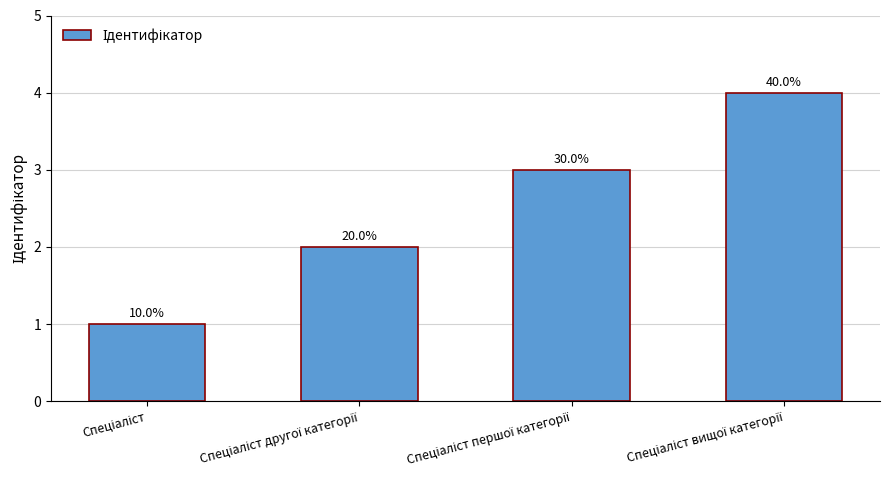

List the labels in order of value, largest first.

Спеціаліст вищої категорії, Спеціаліст першої категорії, Спеціаліст другої категорії, Спеціаліст